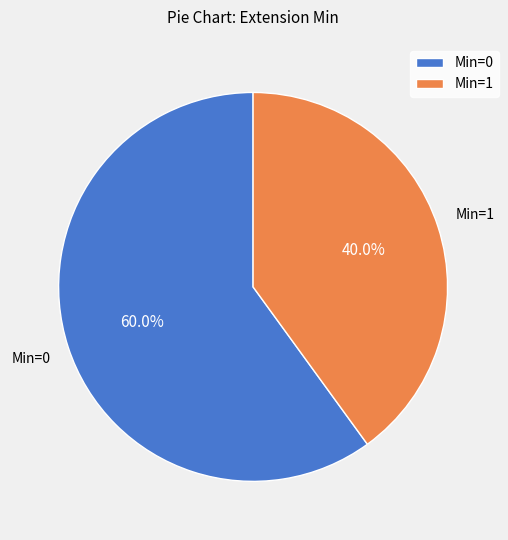

Which category has the biggest portion of the pie?

Min=0